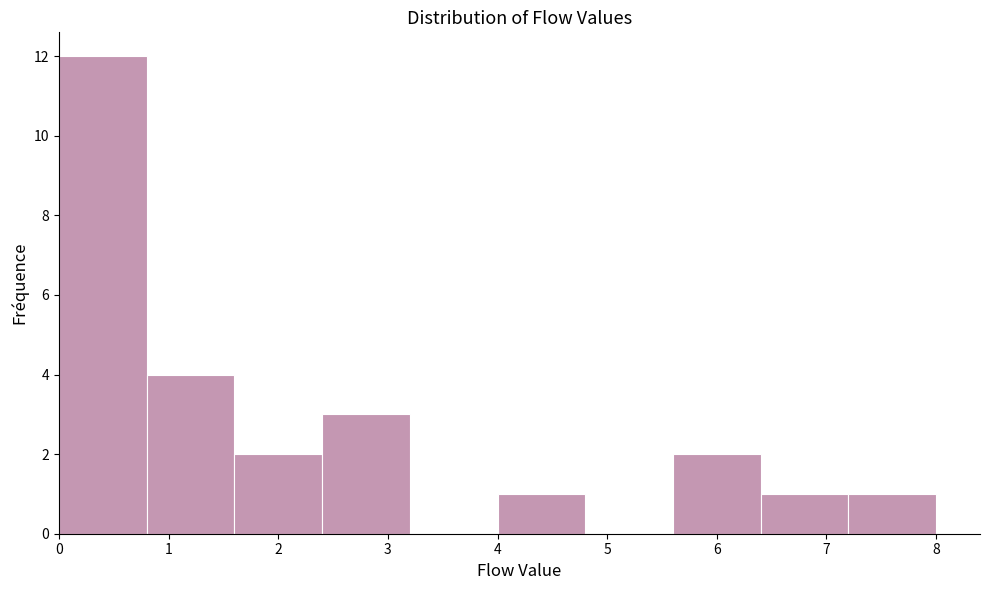

Which range on the x-axis has the tallest bar?

0.0 to 0.8